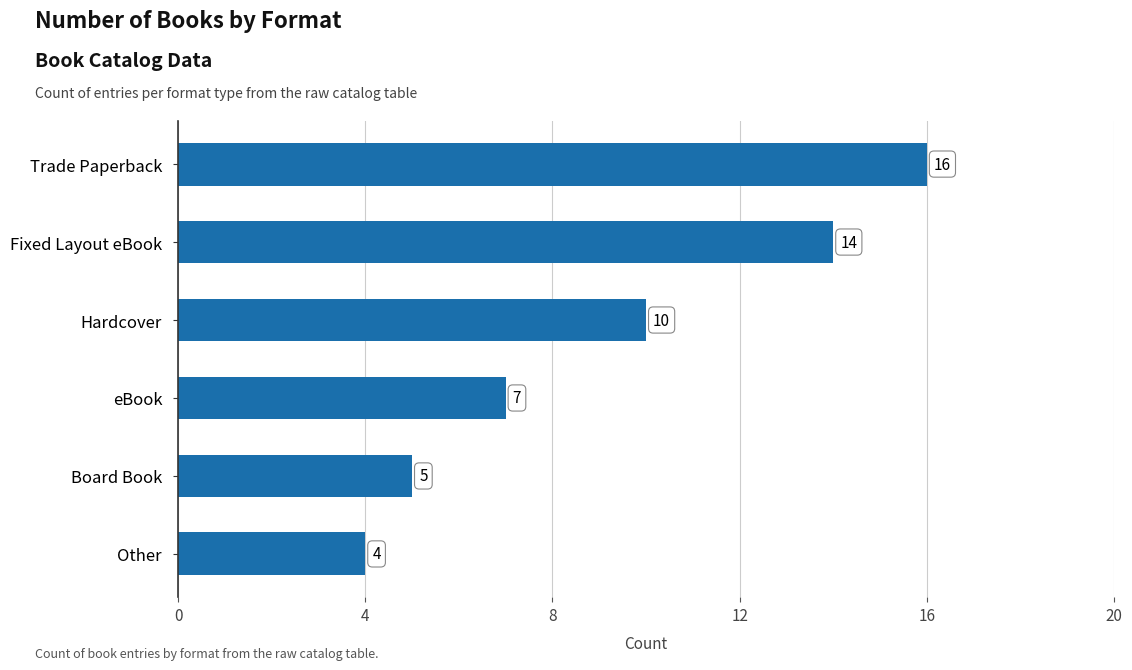

What is the difference between the maximum and minimum values?

12